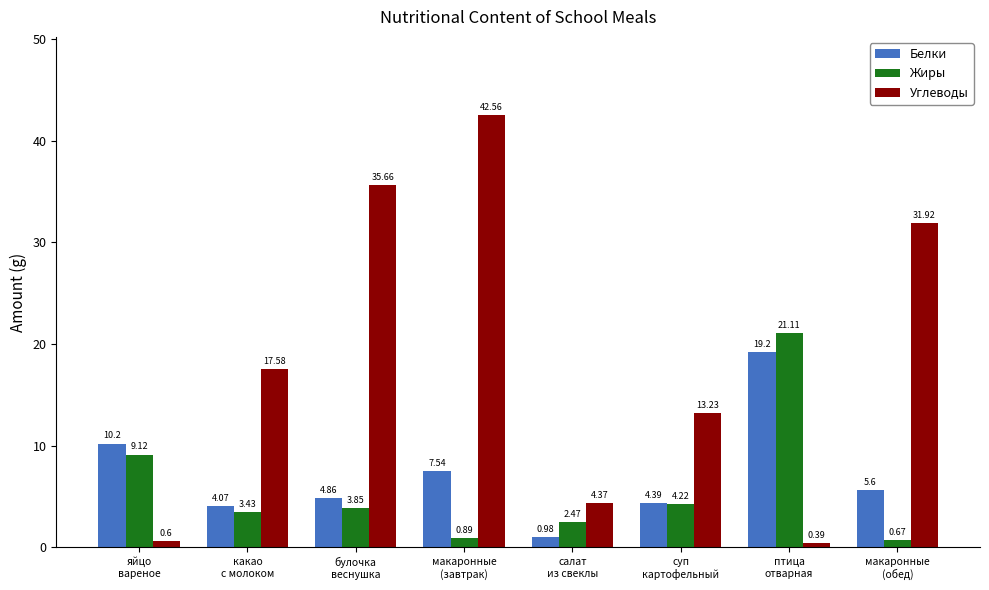

Rank the series at булочка
веснушка from lowest to highest value.

Жиры, Белки, Углеводы